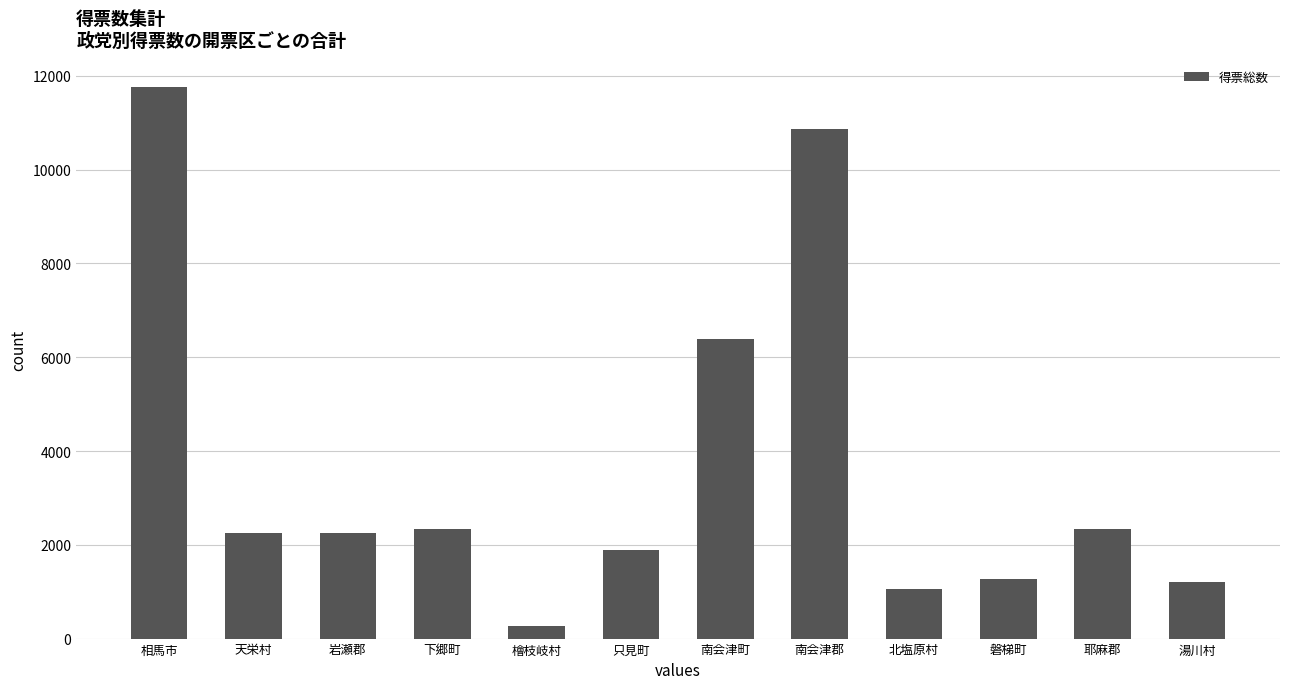

What is the greatest value displayed?

11754.6